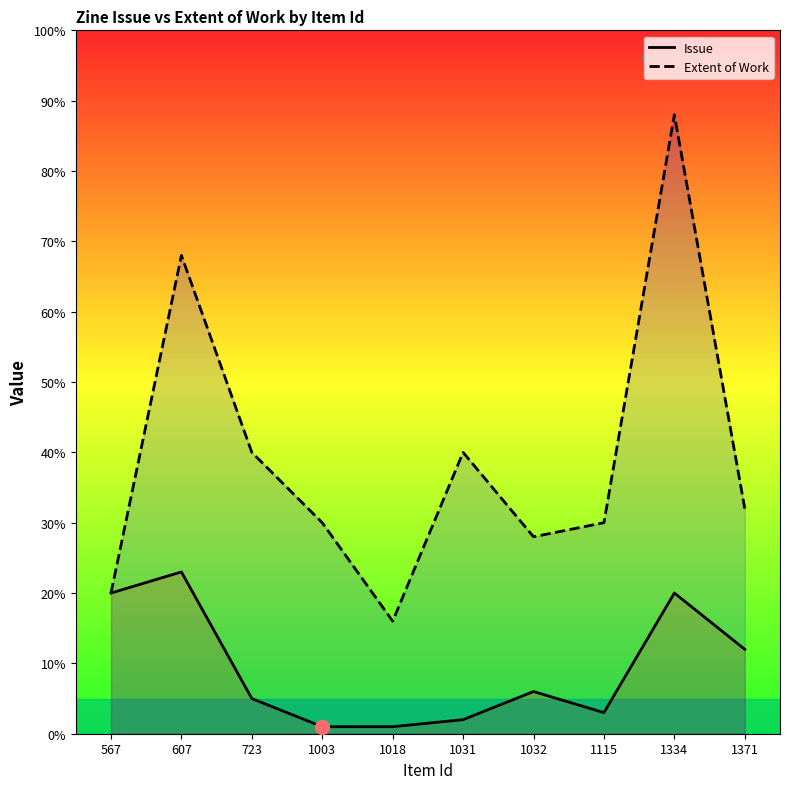

What is the value of the Extent of Work point at the 8th from the left?

30